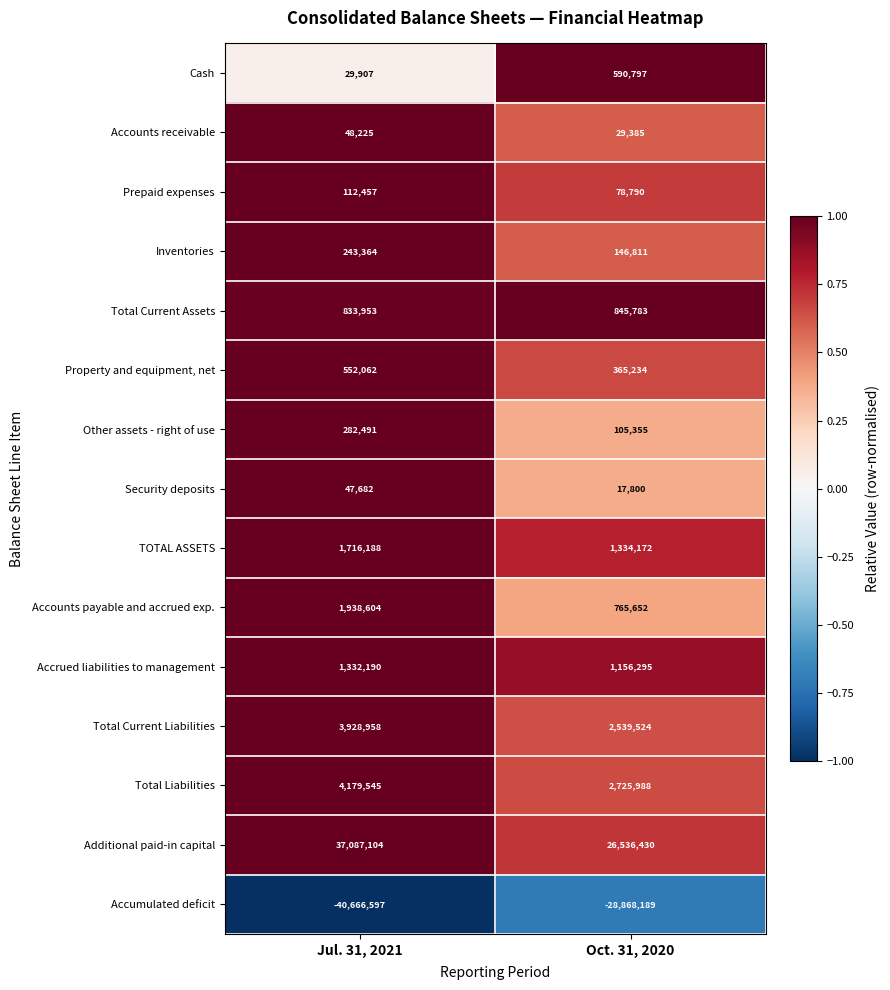

Count the number of data series in this chart.

15